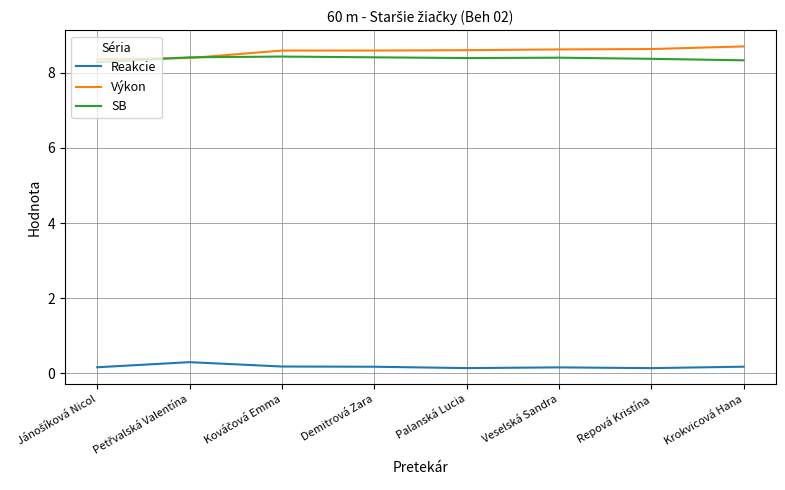

Count the Výkon values in the range 8 to 9.

8